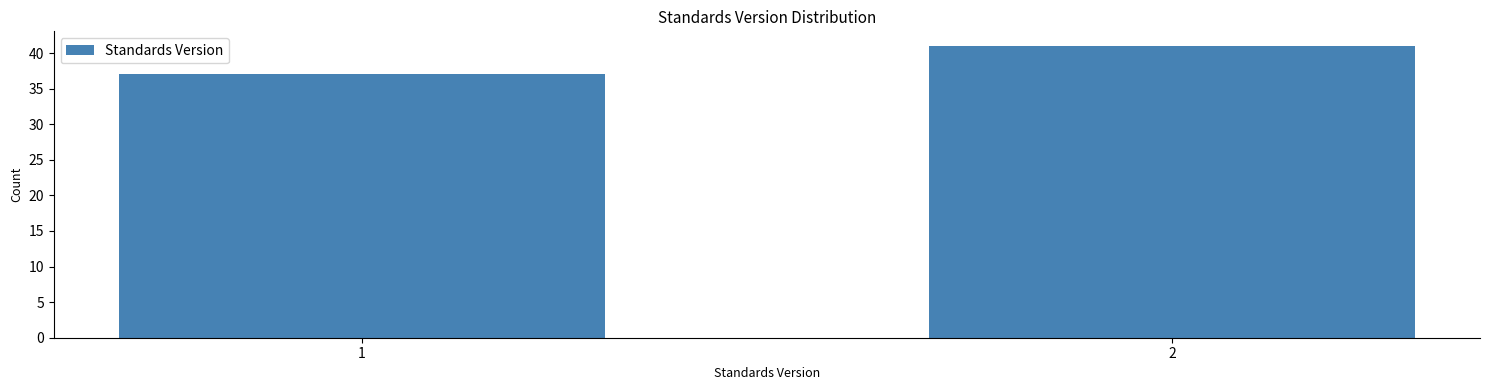

Reading right to left, list all the values displayed in this chart.

2=41	1=37